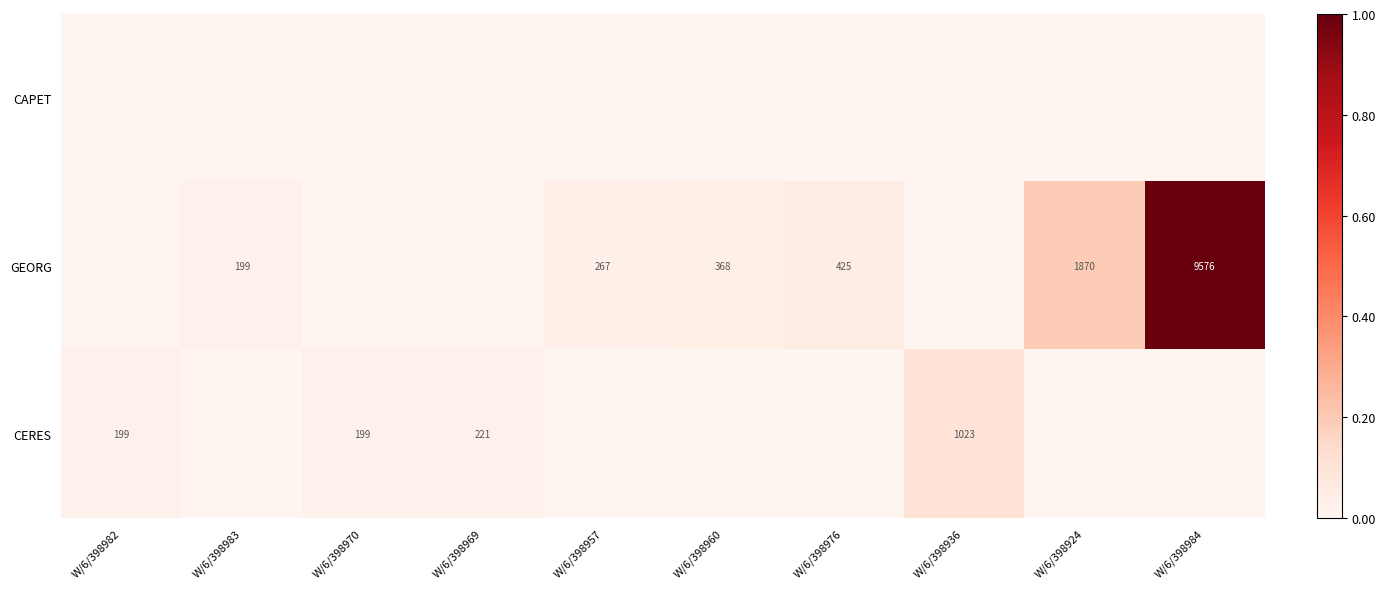

What is the spread (max minus min) of values at W/6/398936?

1023.2